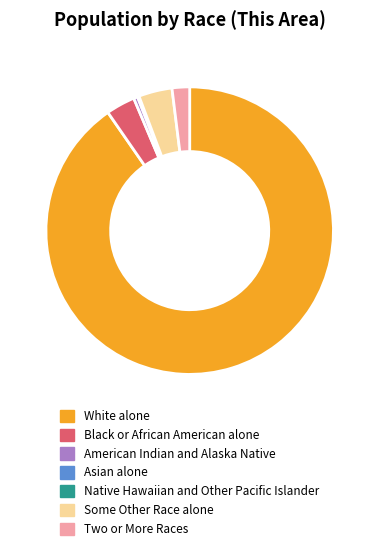

Do White alone and American Indian and Alaska Native together represent more than half of the pie?

Yes